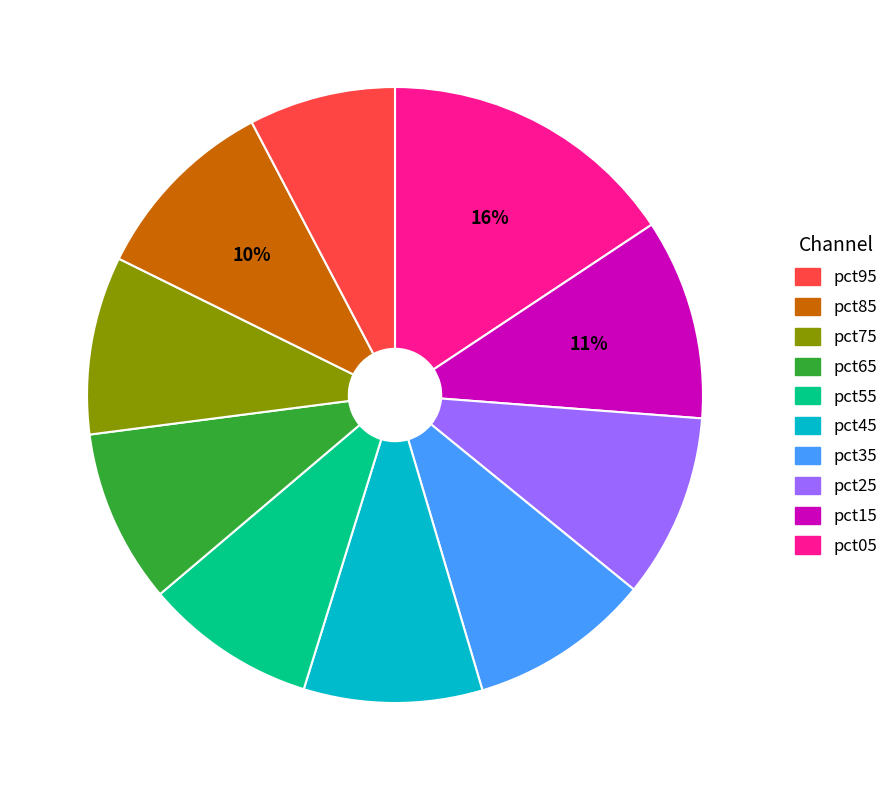

To the nearest percent, what is the average slice percentage?

10%